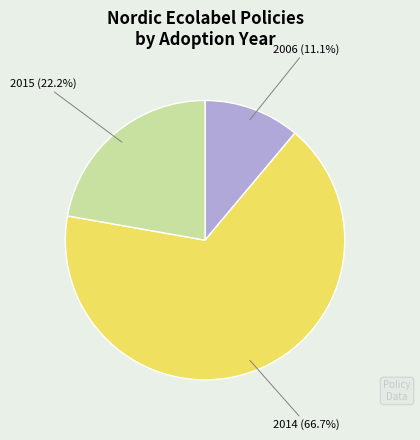

Is there any slice that represents more than half of the pie?

Yes